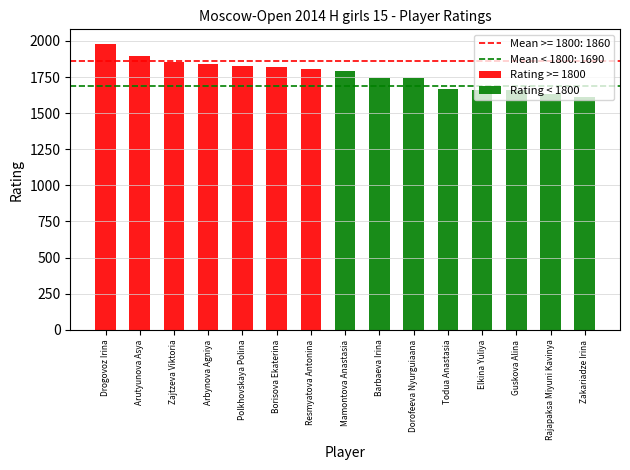

What is the label of the 2nd bar from the right?

Rajapaksa Miyuni Kavinya